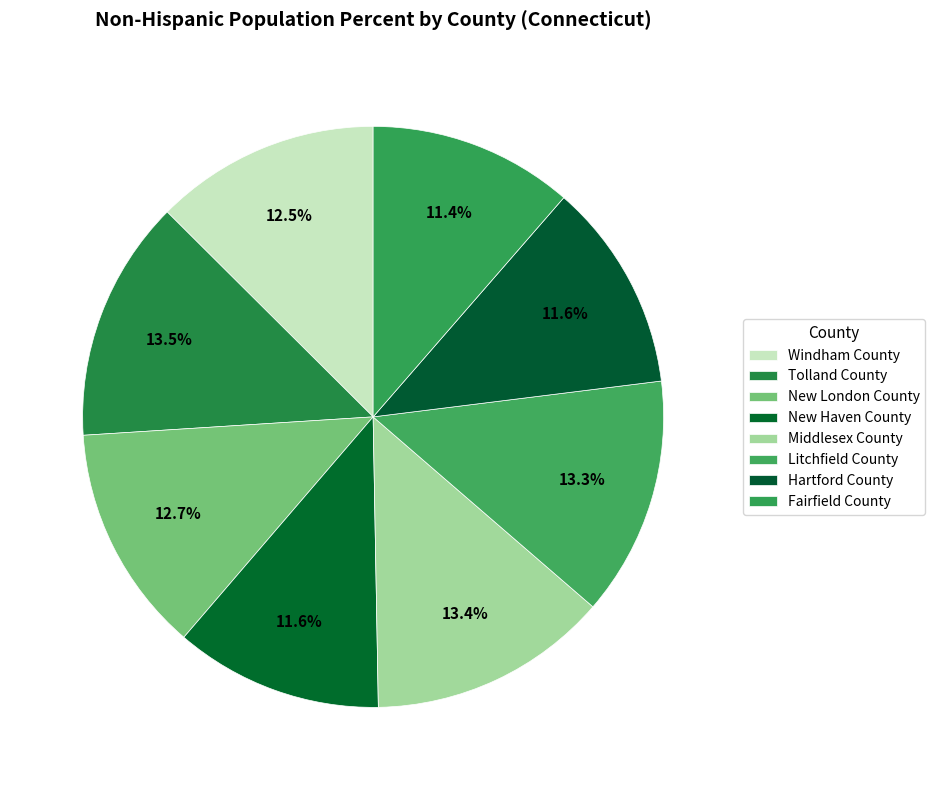

How many slices are in this pie chart?

8